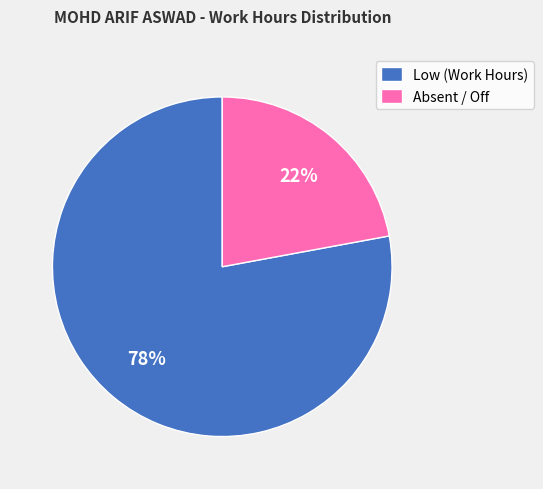

Which category accounts for the majority?

Low (Work Hours)